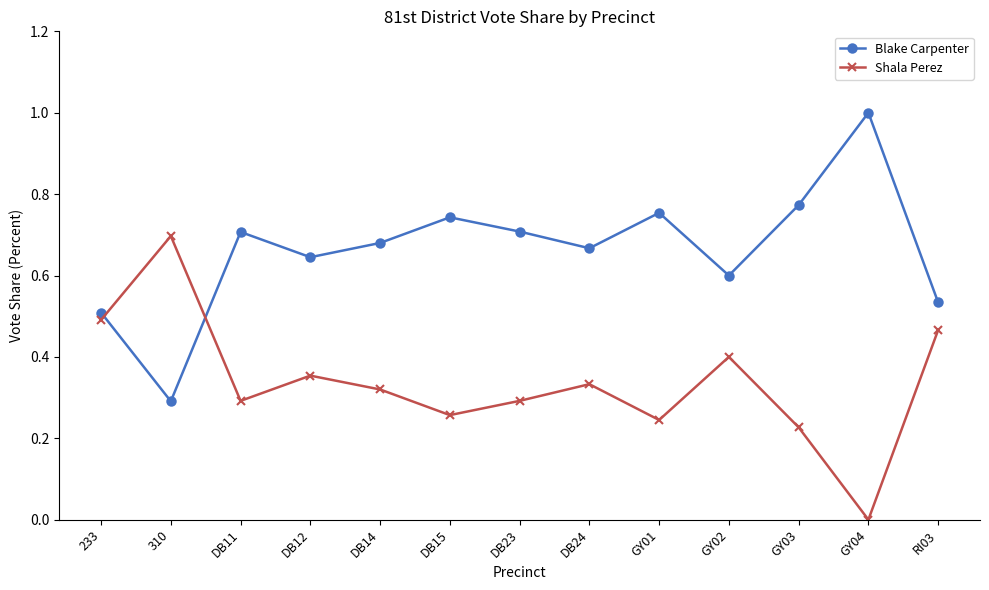

How many interior local peaks does the Shala Perez series have?

4